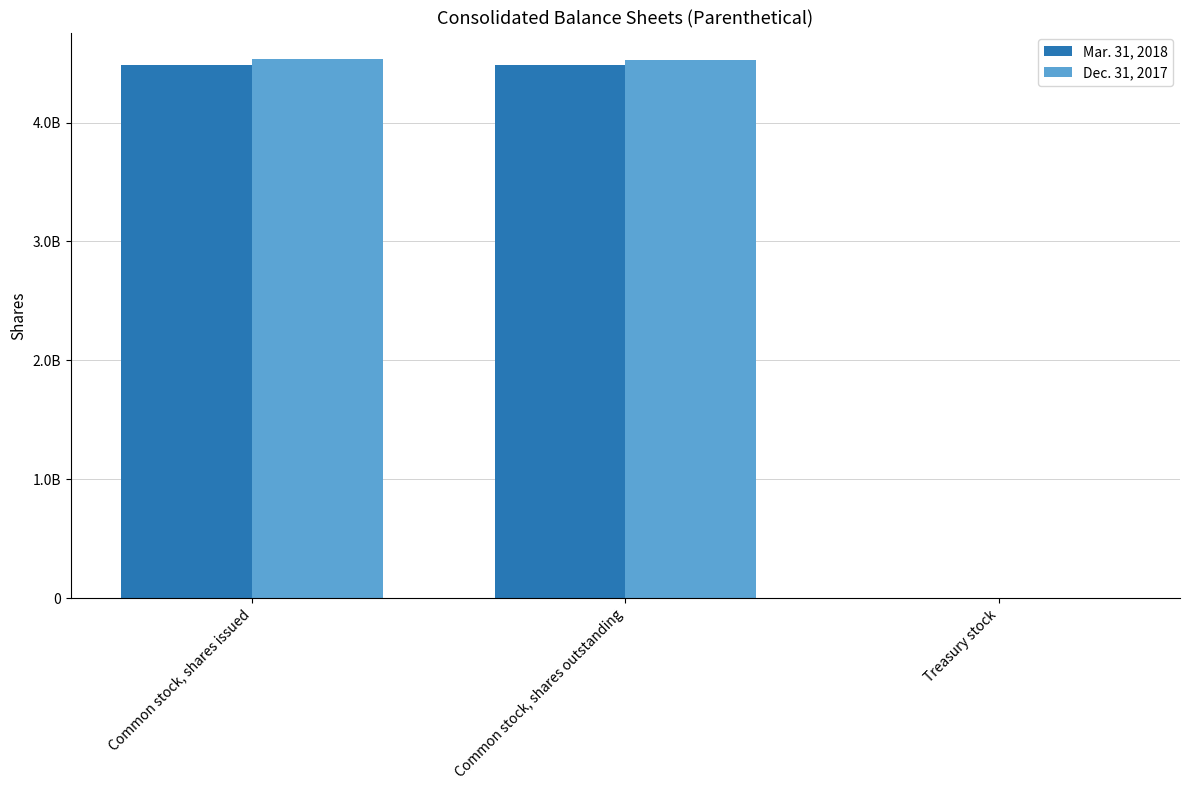

What is the label of the 2nd bar from the right?

Common stock, shares outstanding